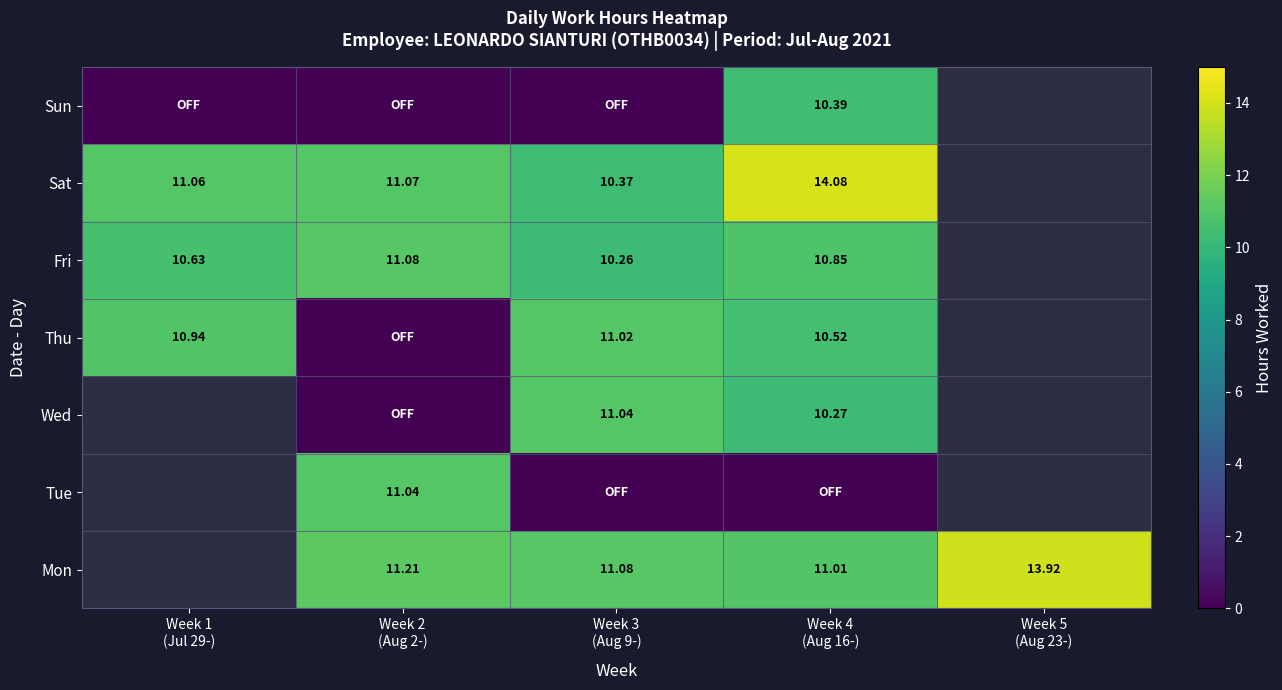

Which label corresponds to the smallest value in the chart?

Week 3
(Aug 9-)